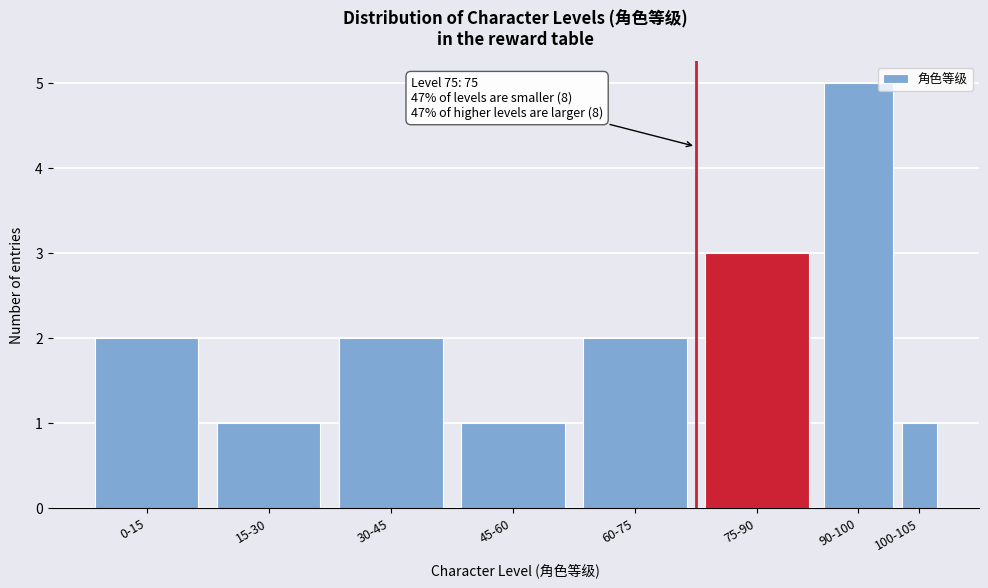

Reading left to right, transcribe all the data shown in this chart.

0-15=2	15-30=1	30-45=2	45-60=1	60-75=2	75-90=3	90-100=5	100-105=1